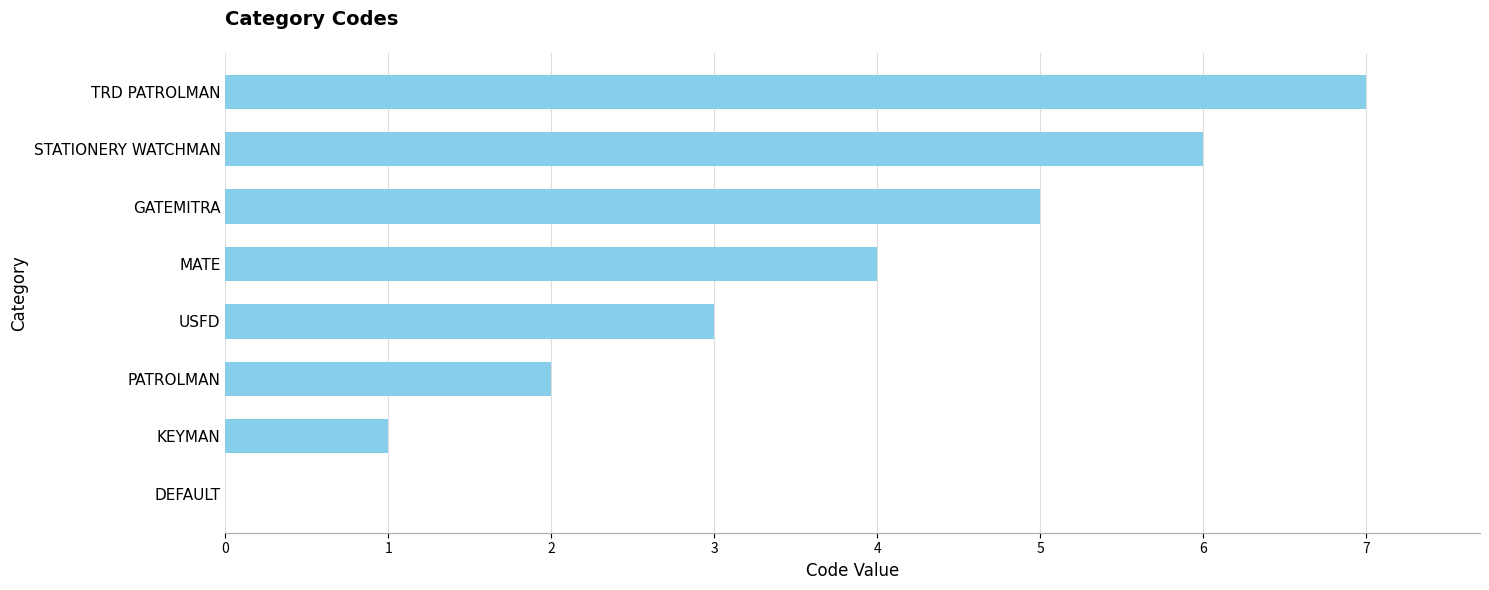

What is the greatest value displayed?

7